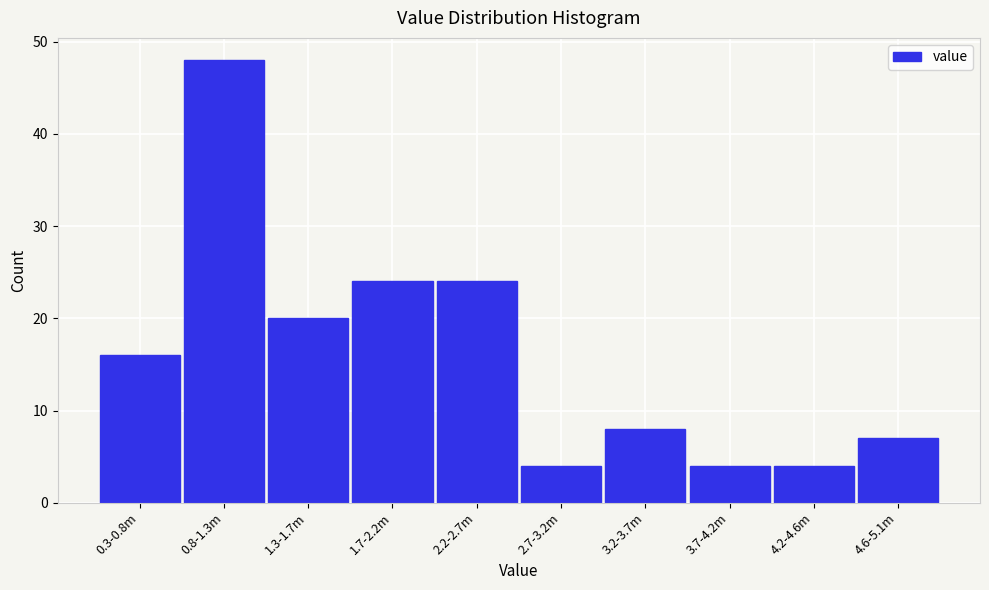

Reading left to right, what are all the values shown in this chart?

16	48	20	24	24	4	8	4	4	7